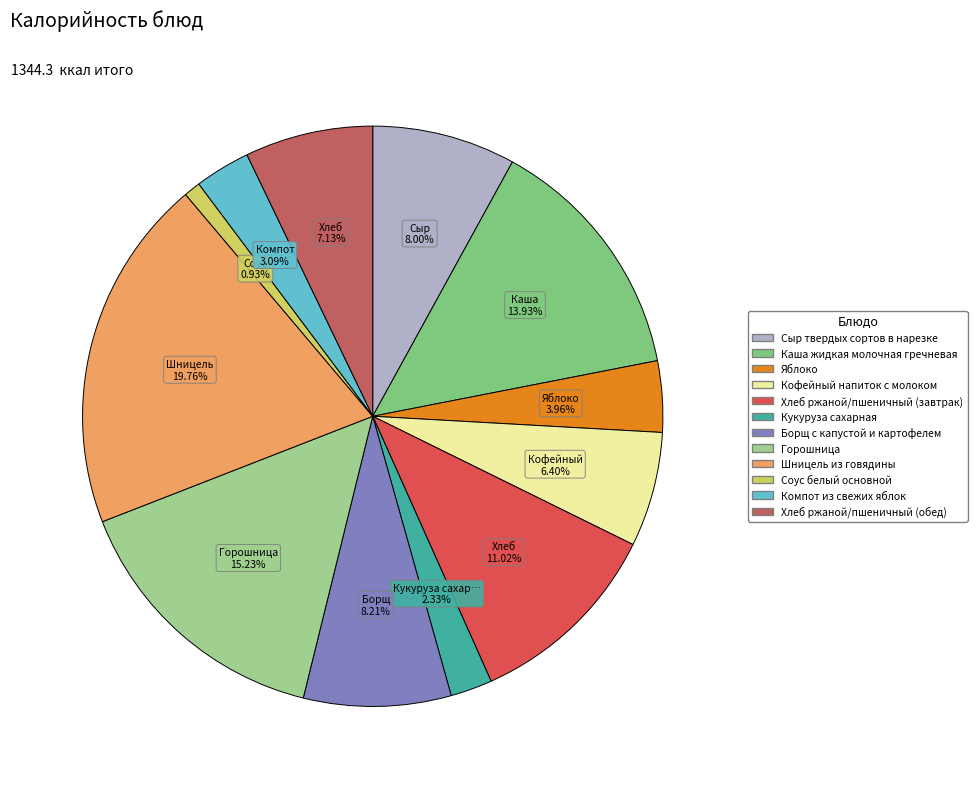

The Кукуруза сахарная slice represents 8% of the pie. True or false?

False